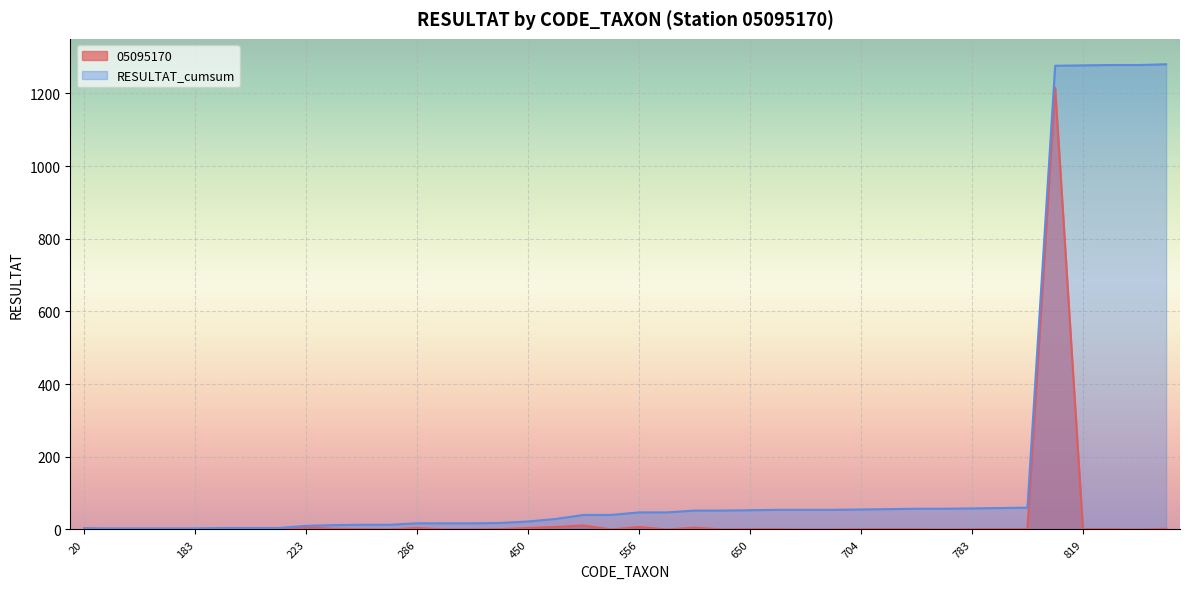

True or false: 05095170 and RESULTAT_cumsum intersect in this chart.

False